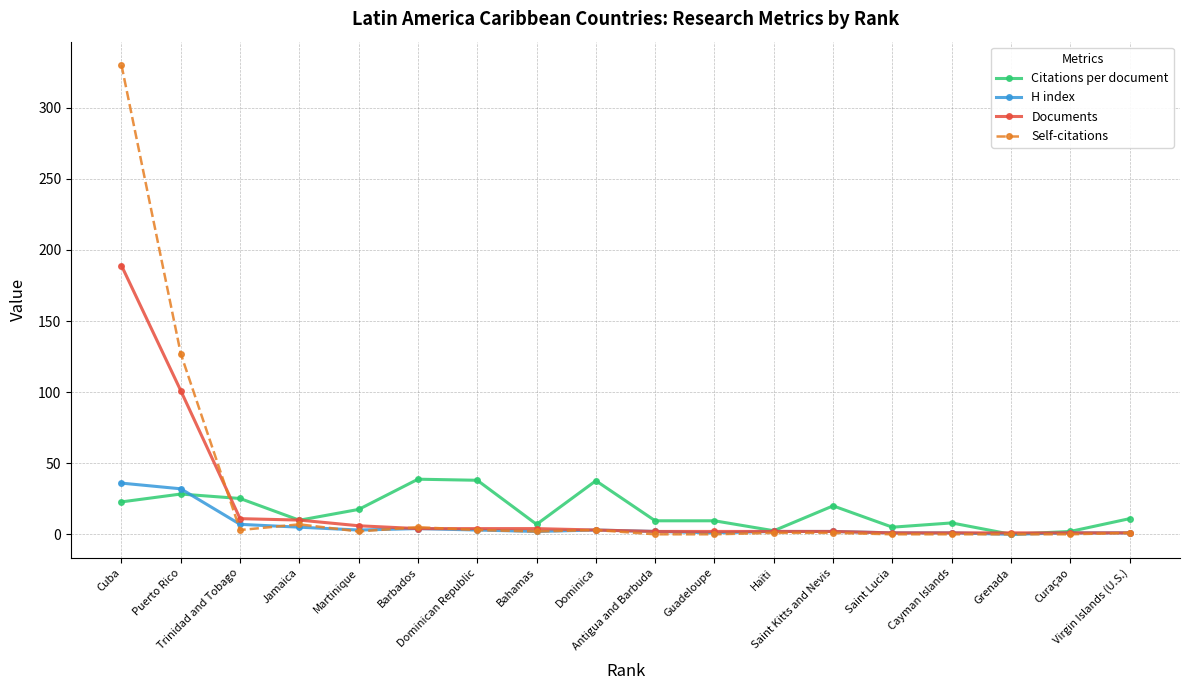

What is the sum of all Citations per document values?

292.6